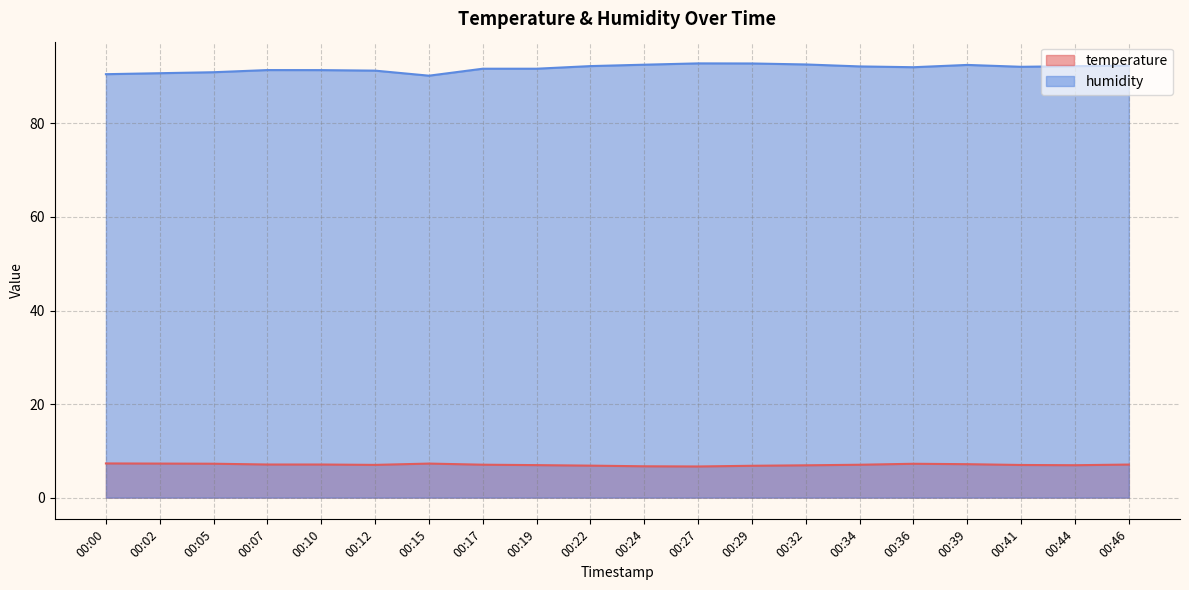

How many values in the temperature series are below 7?

8